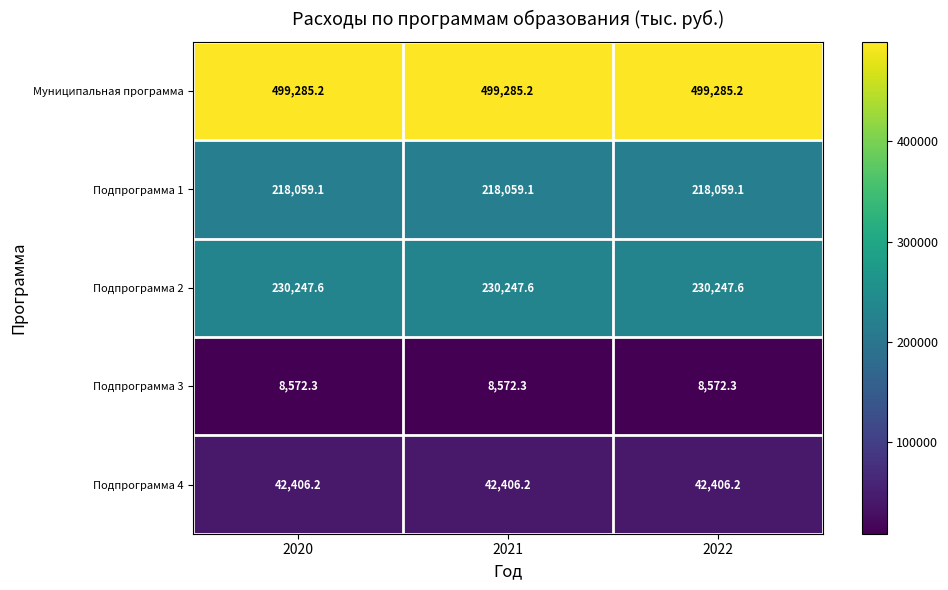

What is the spread (max minus min) of values at 2020?

490712.9